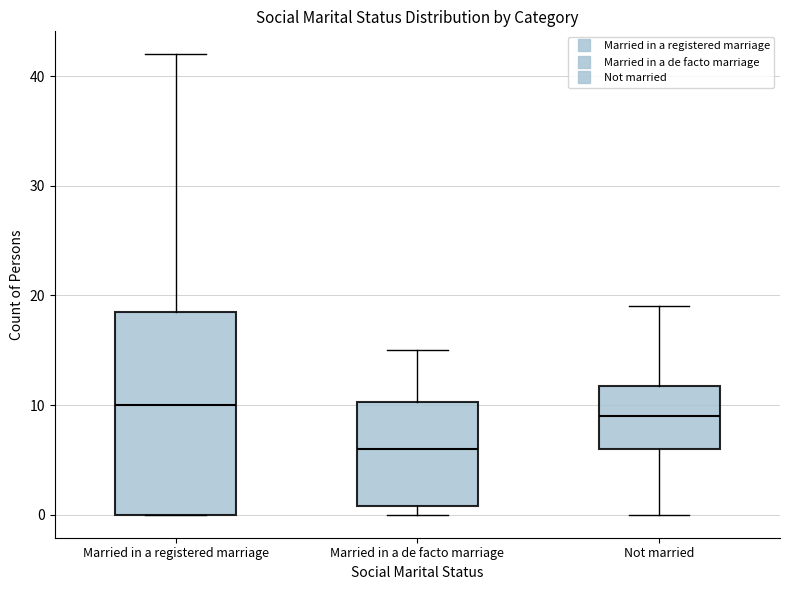

Which box's median line is the highest?

Married in a registered marriage